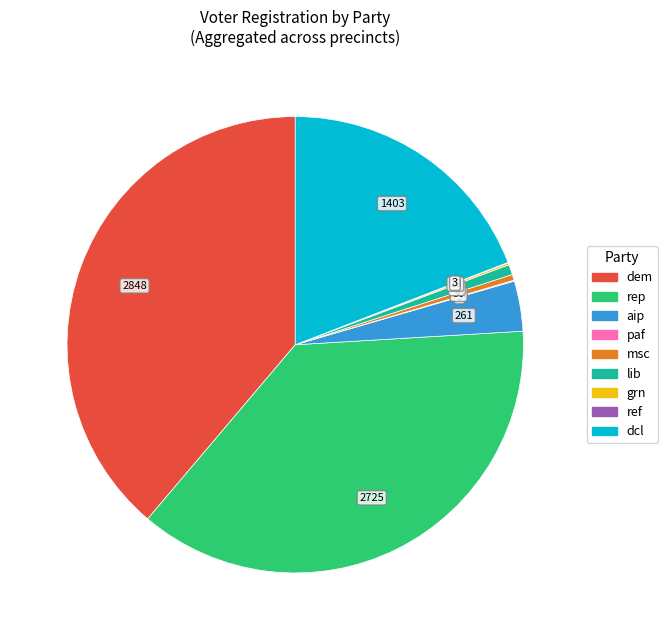

True or false: rep accounts for 37% of the total.

True